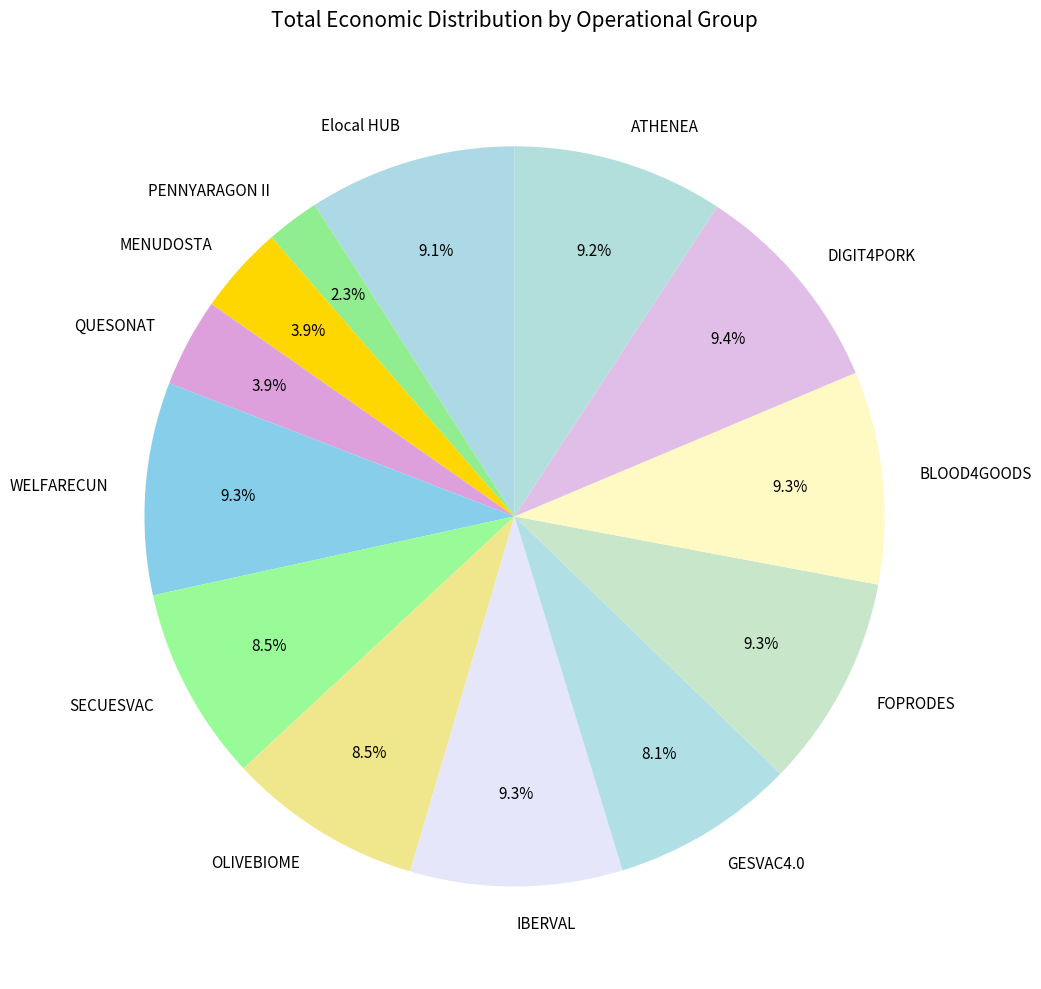

How many slices are in this pie chart?

13